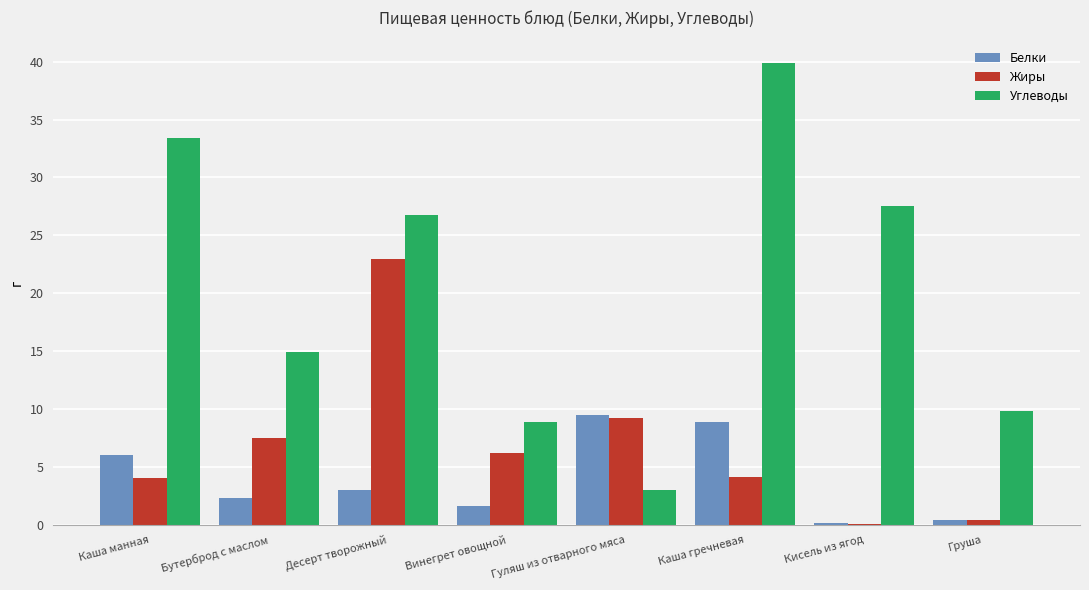

Read the Углеводы value at Десерт творожный.

26.8